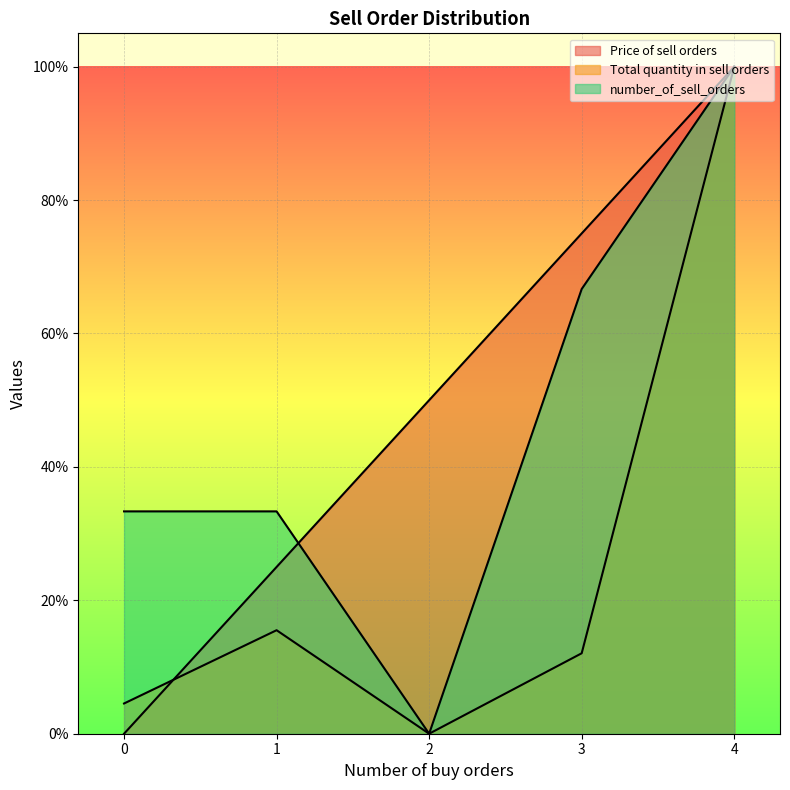

List the labels in order of number_of_sell_orders value, smallest first.

2, 0, 1, 3, 4